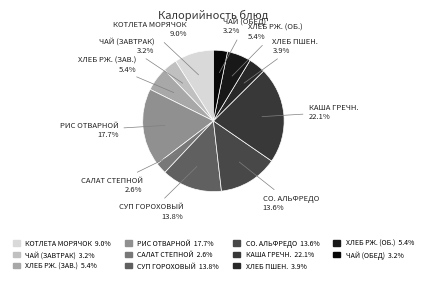

How many segments does this pie chart have?

11